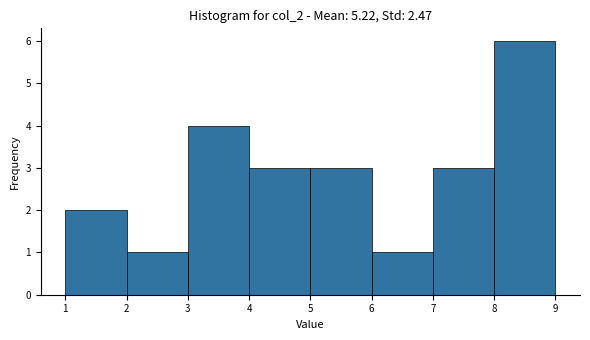

Reading left to right, list every bar in this chart as the range it spans on the x-axis followed by its height. The values are not printed on the chart, so give them approximately, as read against the axis.

1 to 2: 2
2 to 3: 1
3 to 4: 4
4 to 5: 3
5 to 6: 3
6 to 7: 1
7 to 8: 3
8 to 9: 6